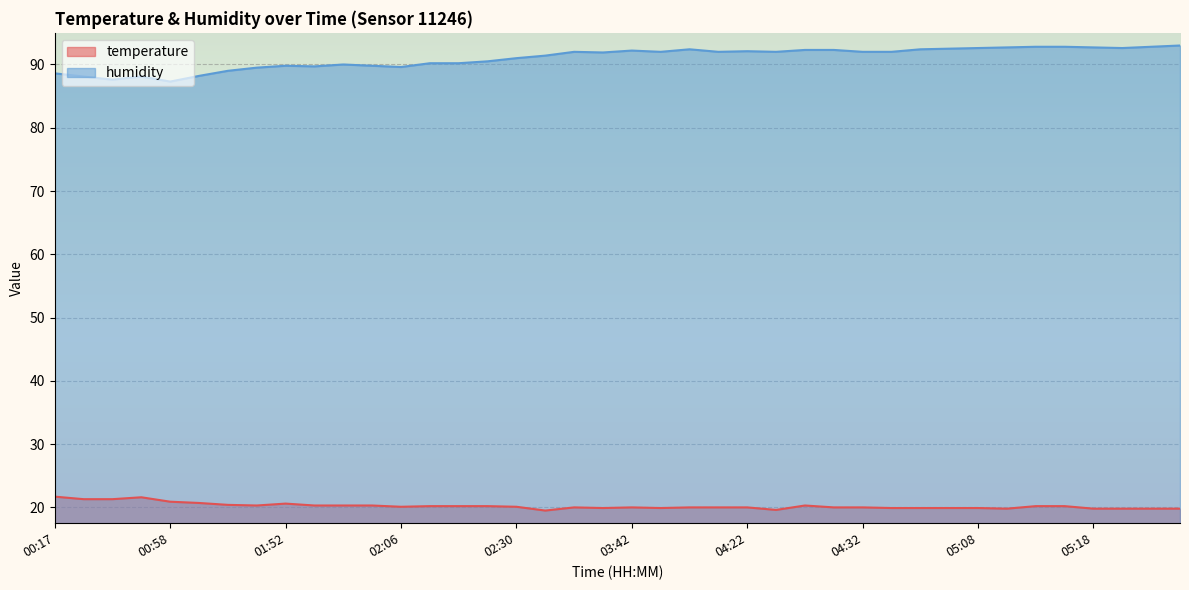

What is the value of the temperature point at the 30th from the left?

19.9